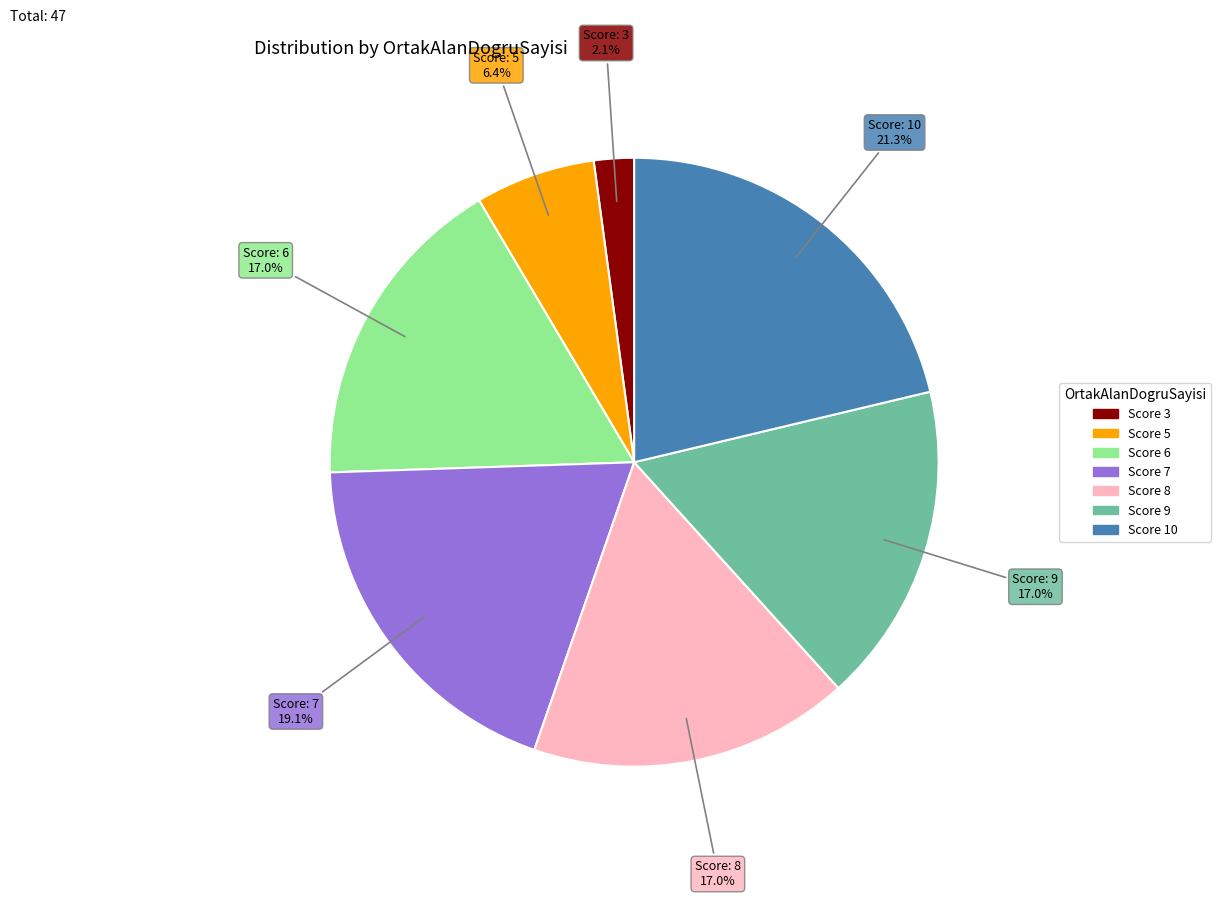

Is there any slice that represents more than half of the pie?

No